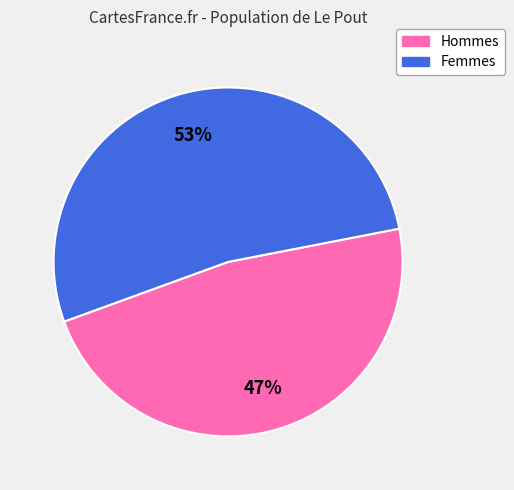

Is there a majority slice in this chart?

Yes